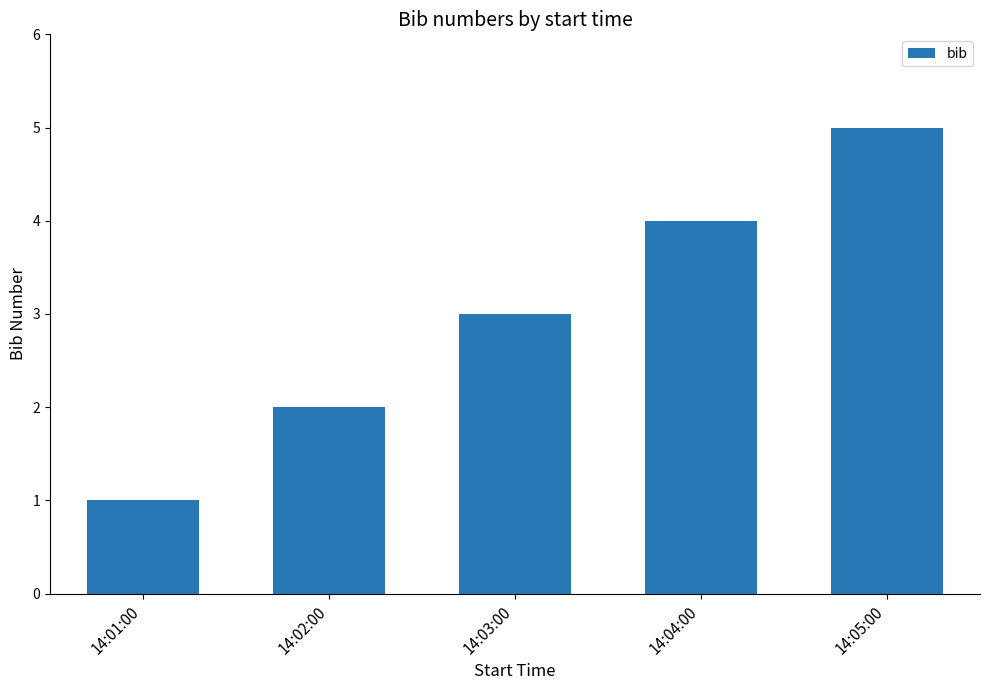

At which category does the chart reach its minimum across all series?

14:01:00